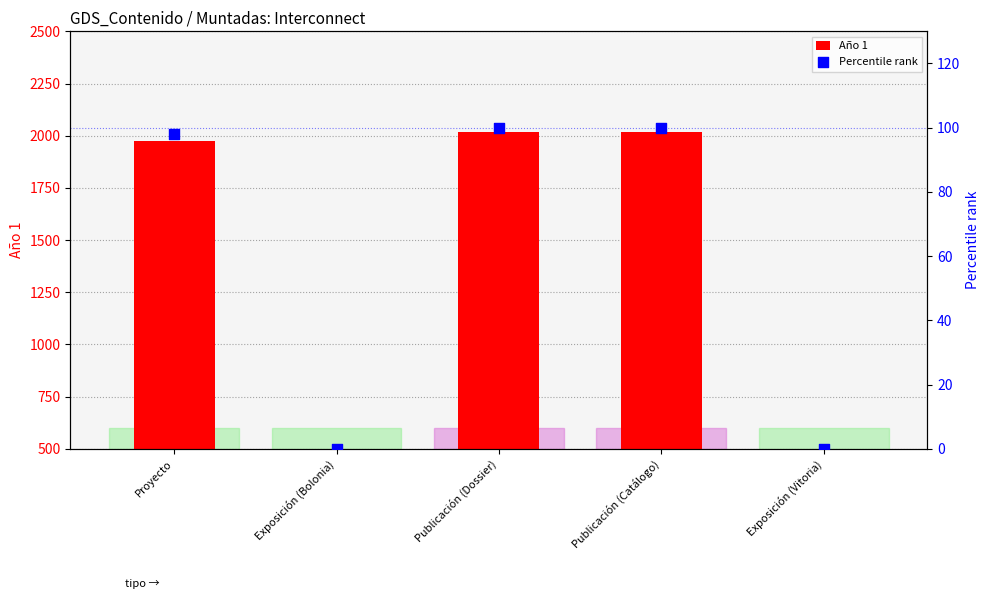

Which series reaches the minimum Y coordinate?

Año 1